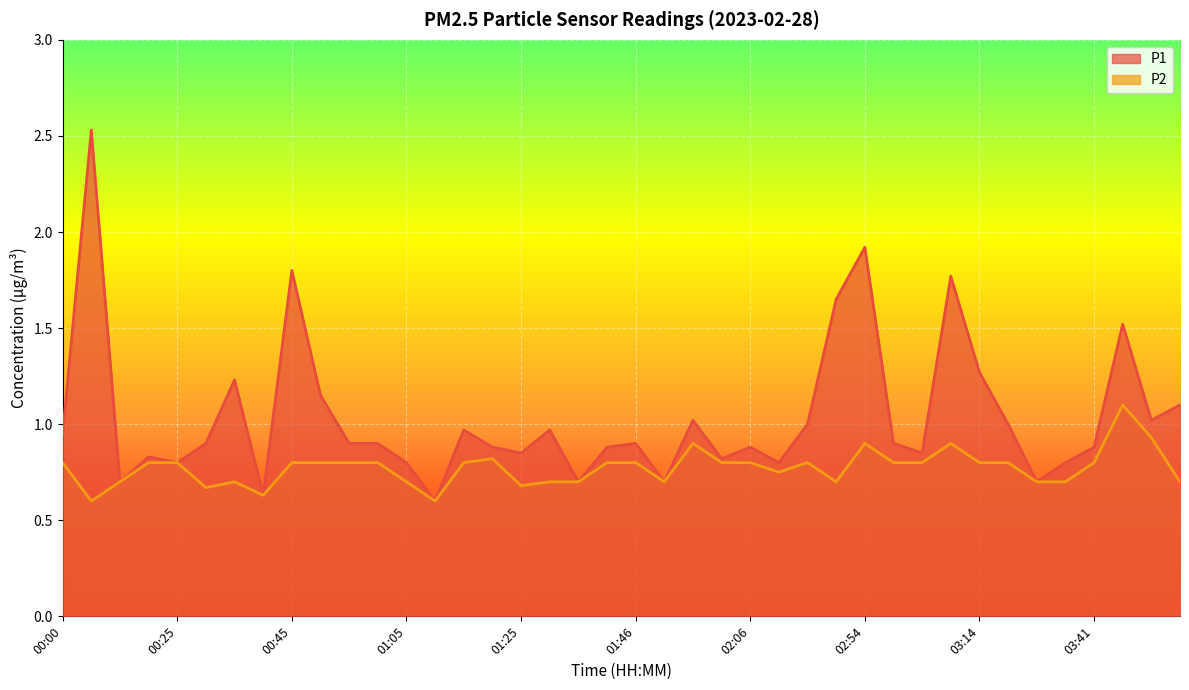

What is the difference between the maximum and minimum values in the P2 series?

0.5